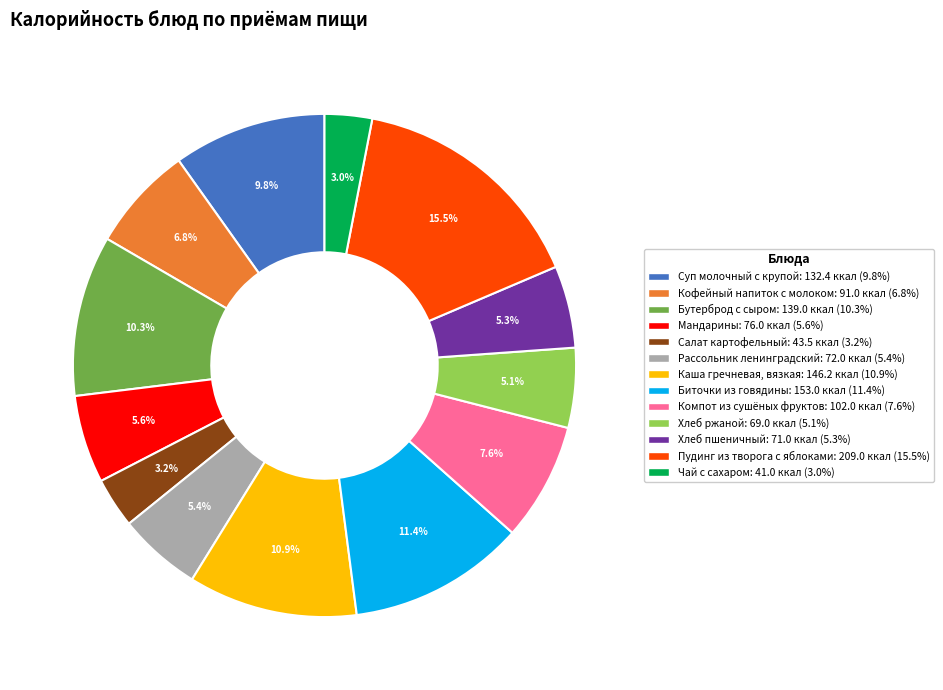

What percentage is the Рассольник ленинградский slice, to the nearest percent?

5%